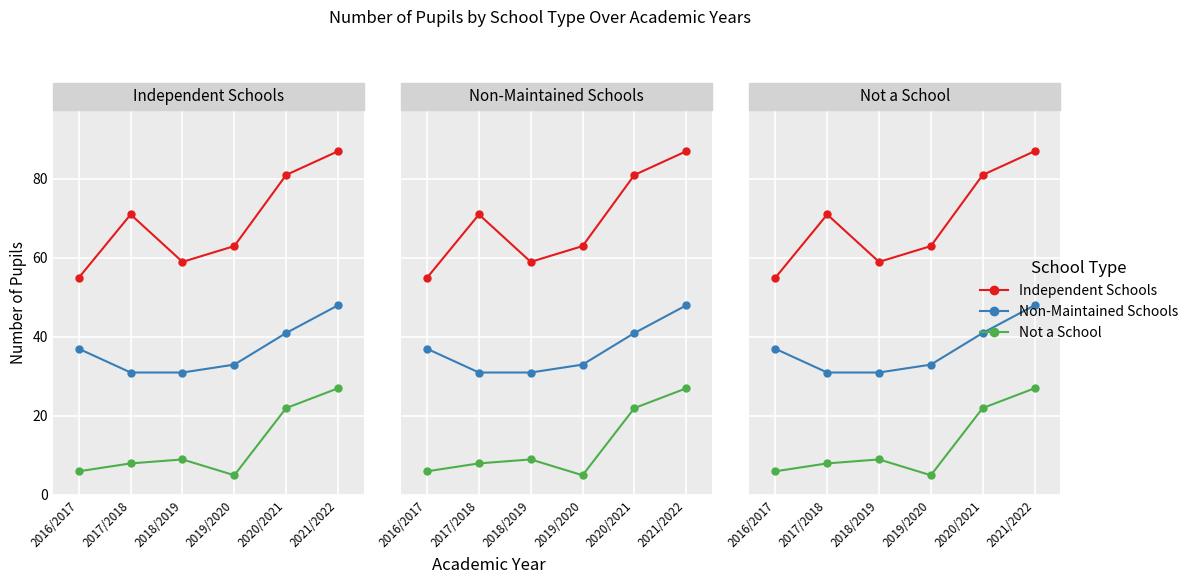

Reading left to right, what are all the values shown in this chart?

Independent Schools: 55	71	59	63	81	87
Non-Maintained Schools: 37	31	31	33	41	48
Not a School: 6	8	9	5	22	27